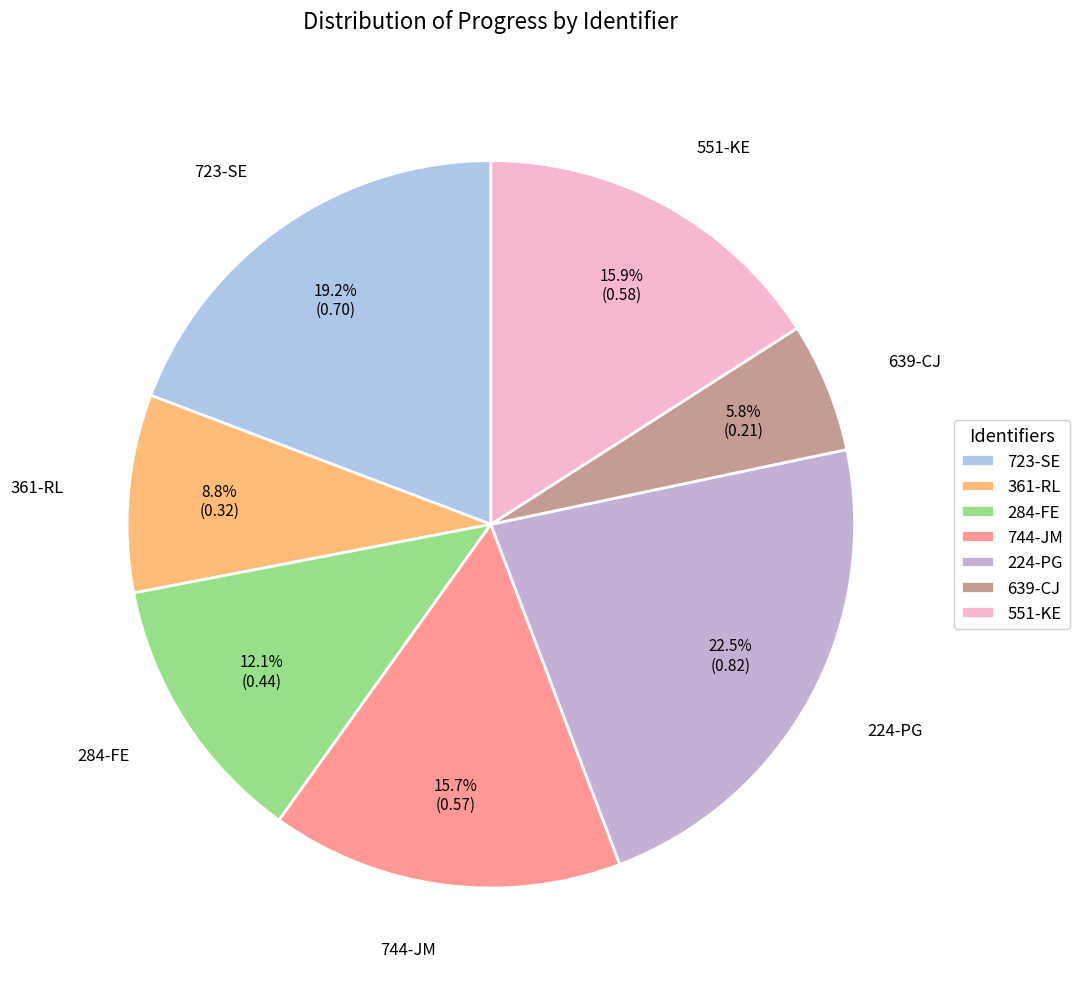

To the nearest percent, what percentage of the pie is 361-RL?

9%